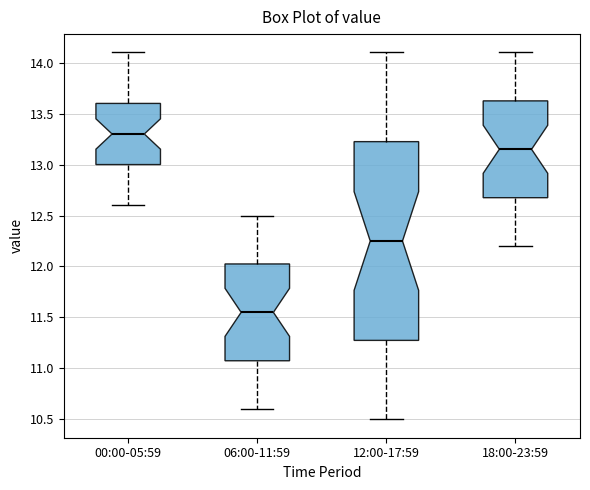

Which box's median line is the lowest?

06:00-11:59